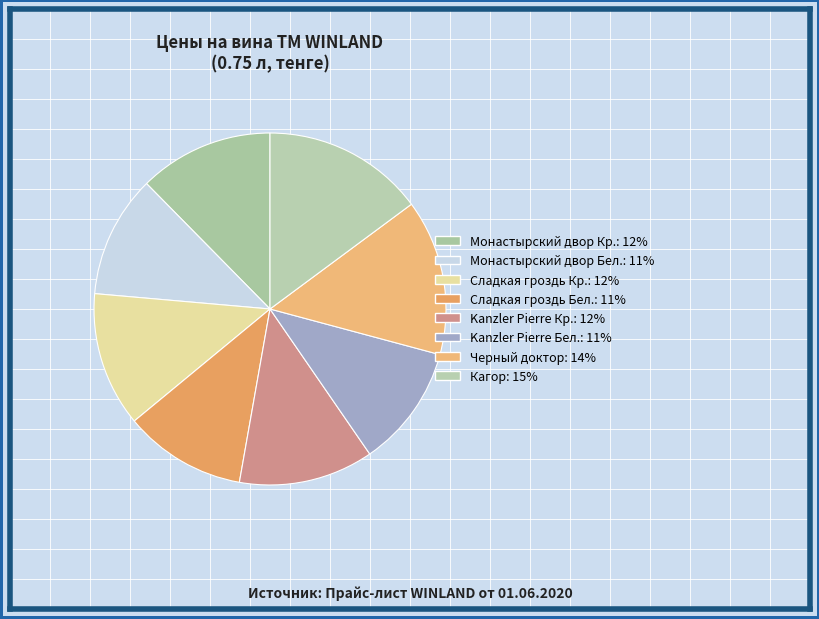

How many segments does this pie chart have?

8